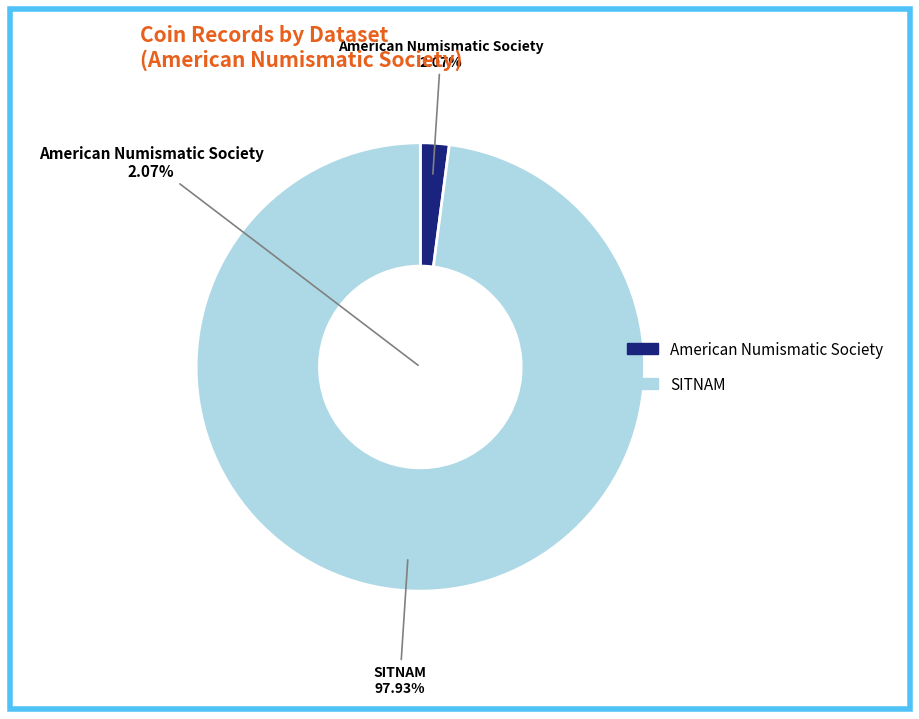

Is it true that 2 is 16% of the pie?

False